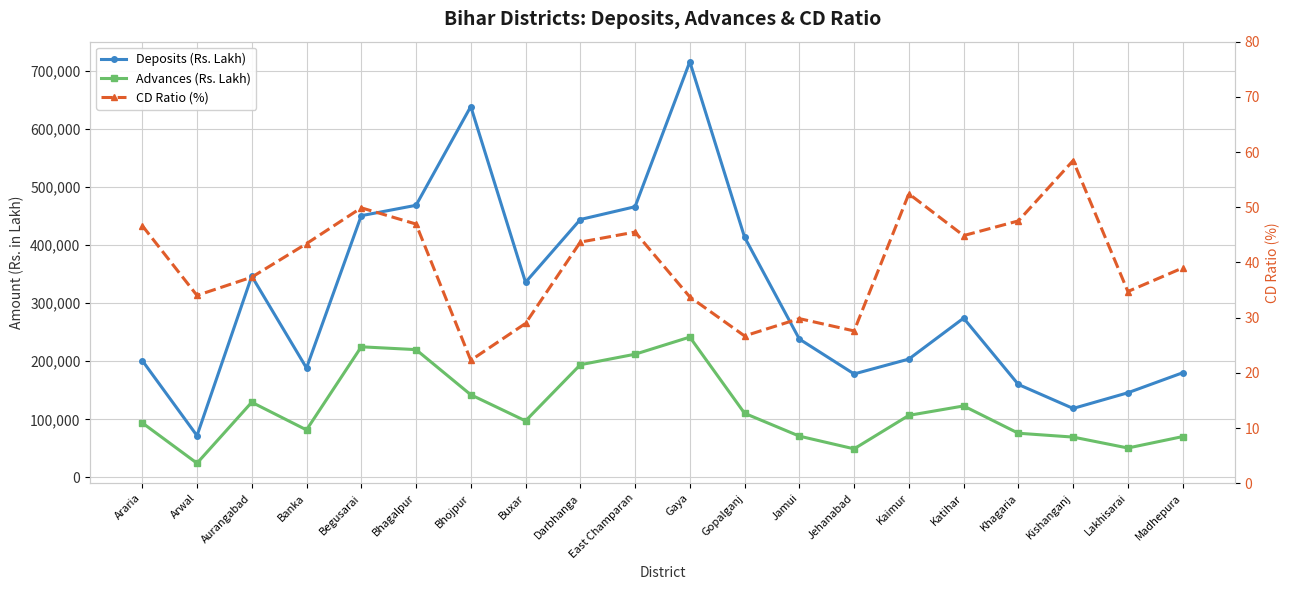

How many distinct data groups are displayed?

3